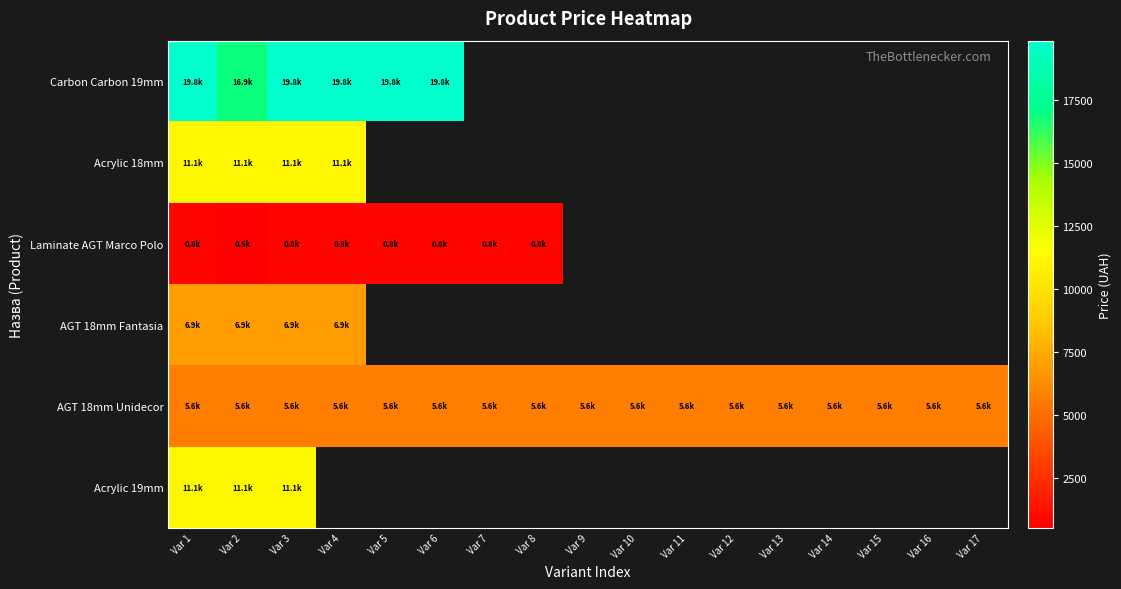

What is the average value of the AGT 18mm Unidecor series?

5636.0